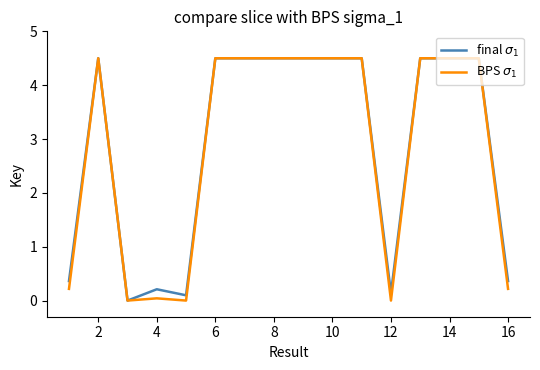

What is the maximum value shown in the chart?

4.5